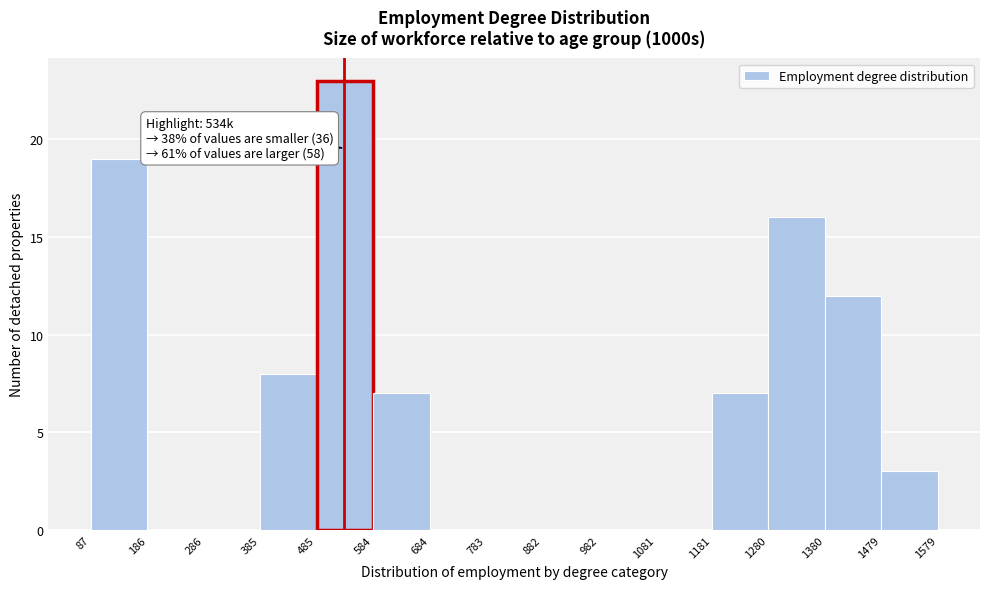

Which range on the x-axis has the tallest bar?

485 to 584